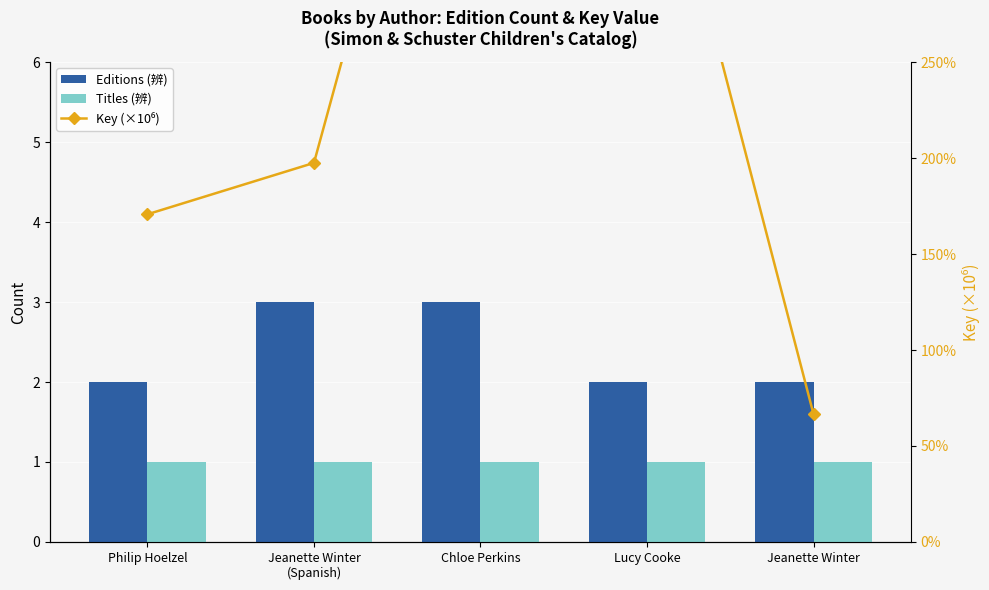

What is the value of the Editions (辨) bar at the 2nd from the left?

3.0